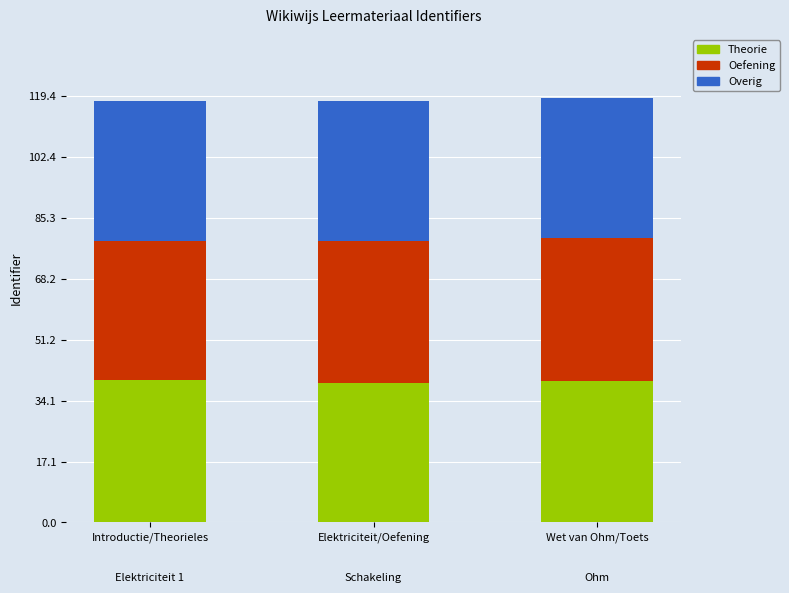

What is the highest value of the Theorie series?

39.9